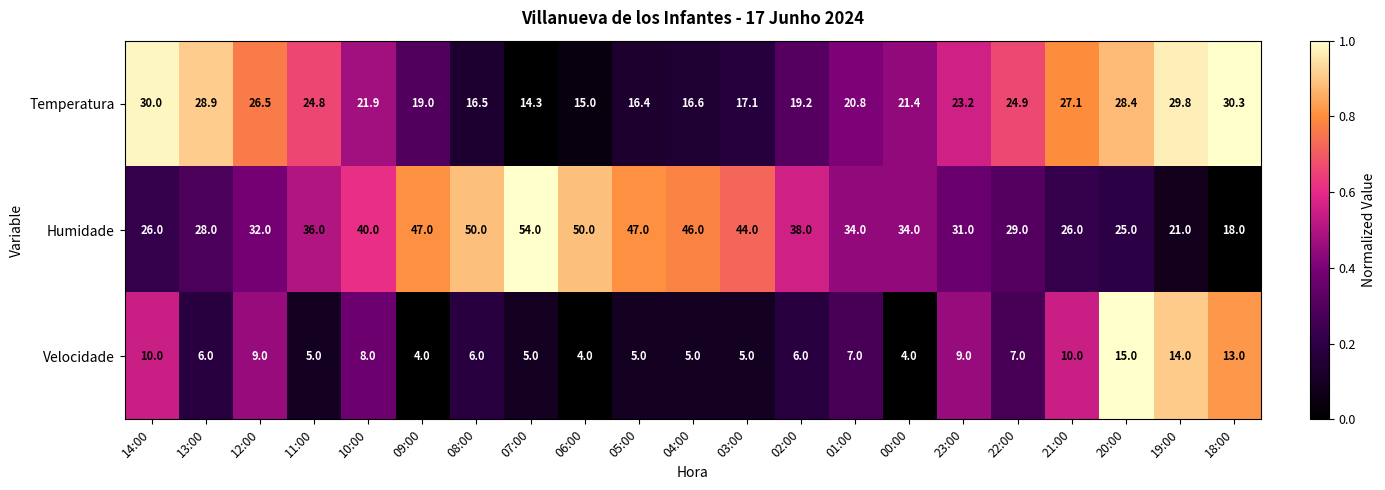

What is the total value across all series at 08:00?

72.5